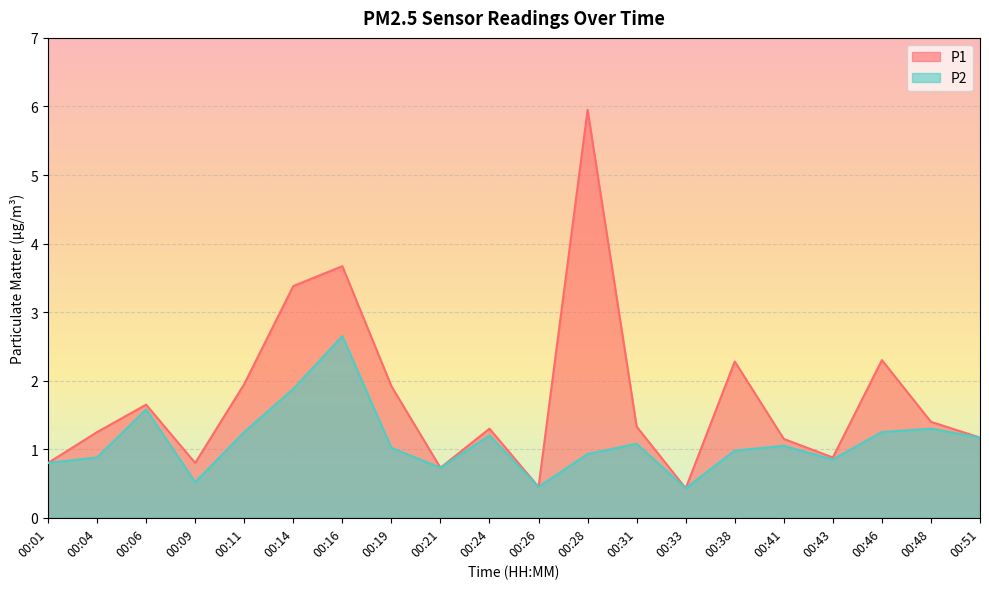

True or false: P1 and P2 intersect in this chart.

False